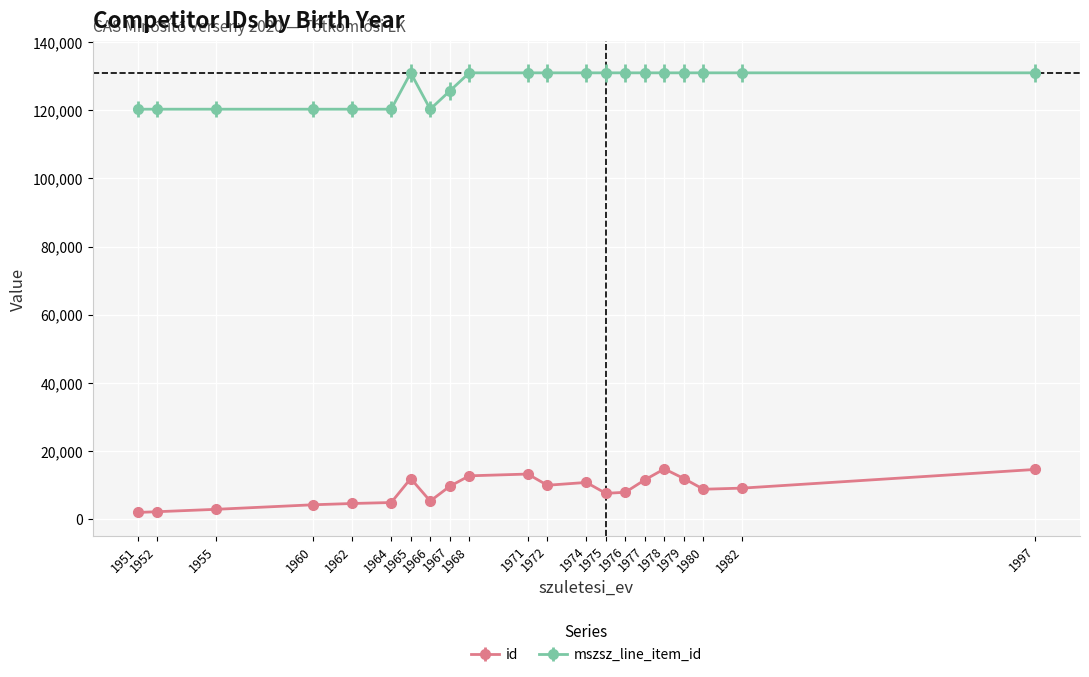

What is the average value of the id series?

8609